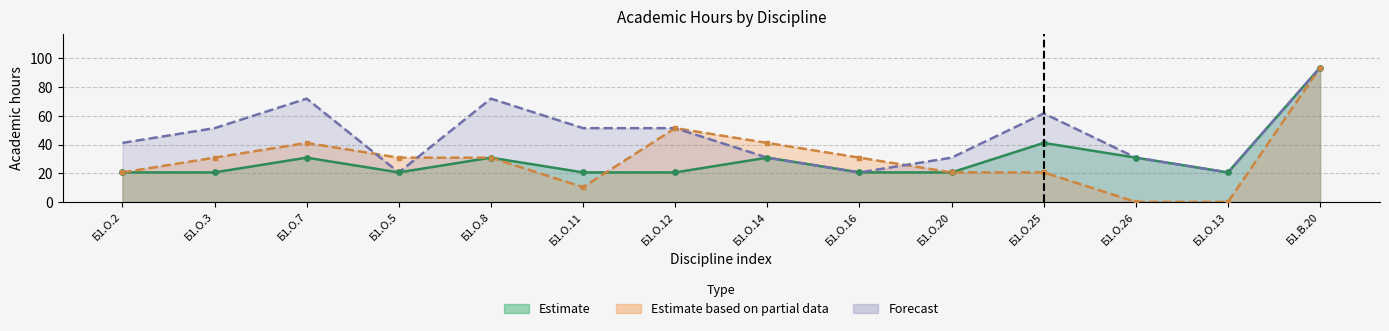

Which series reaches the maximum Y coordinate?

Estimate